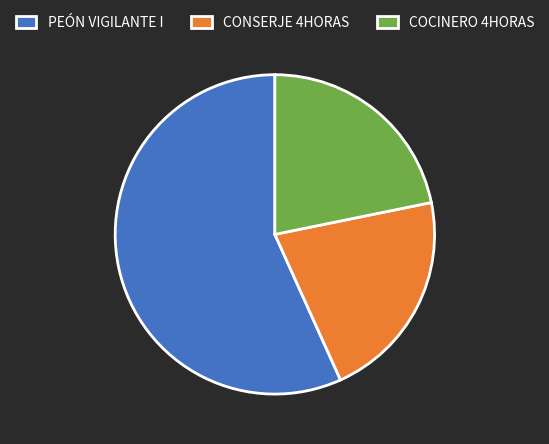

What is the largest slice in the pie chart?

PEÓN VIGILANTE I